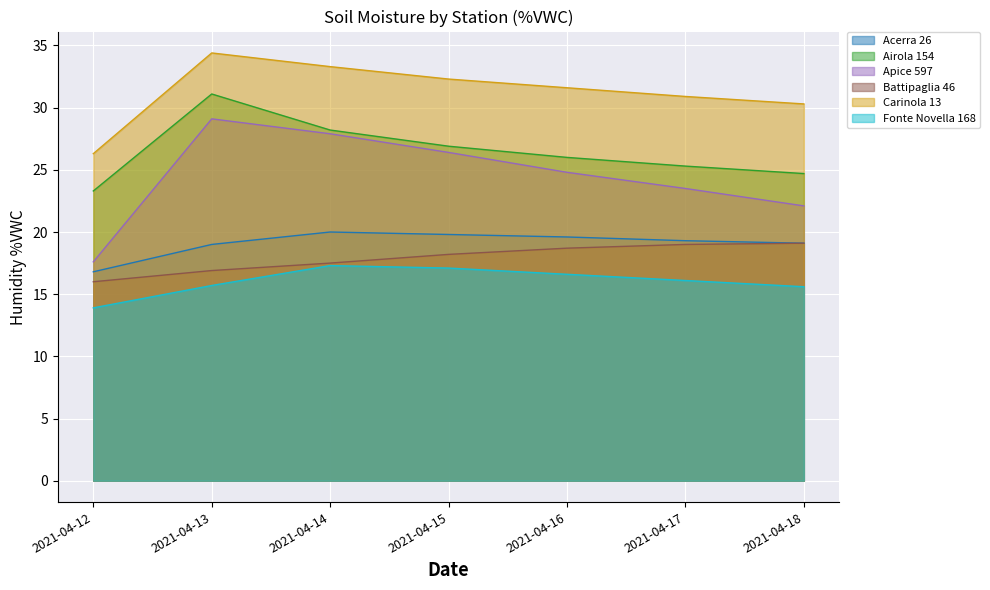

At how many categories does at least one series exceed 22?

7